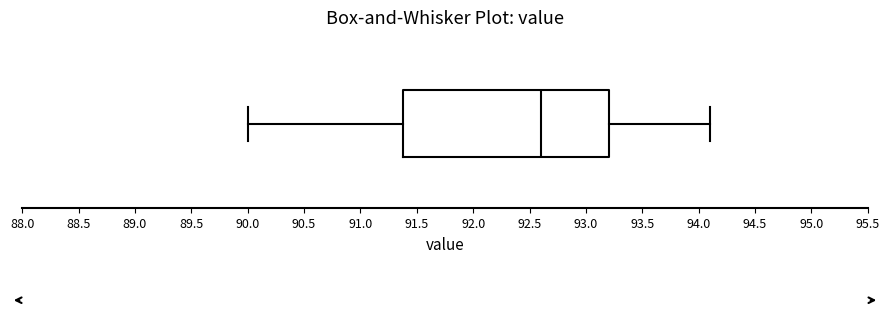

Read this box plot against the x-axis: the position of the median line, the range covered by the box, and the ends of both whiskers. The values are not printed on the chart, so give them approximately, as read against the axis.

median 92.6, box 91.4 to 93.2, whiskers 90.0 to 94.1